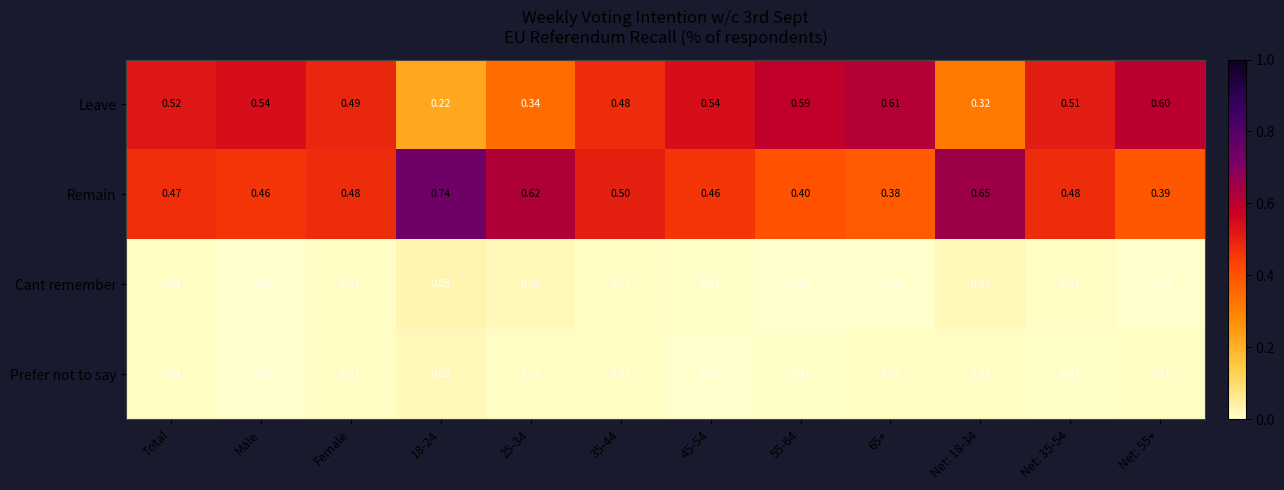

Rank the series by their maximum value, from lowest to highest.

Prefer not to say, Cant remember, Leave, Remain